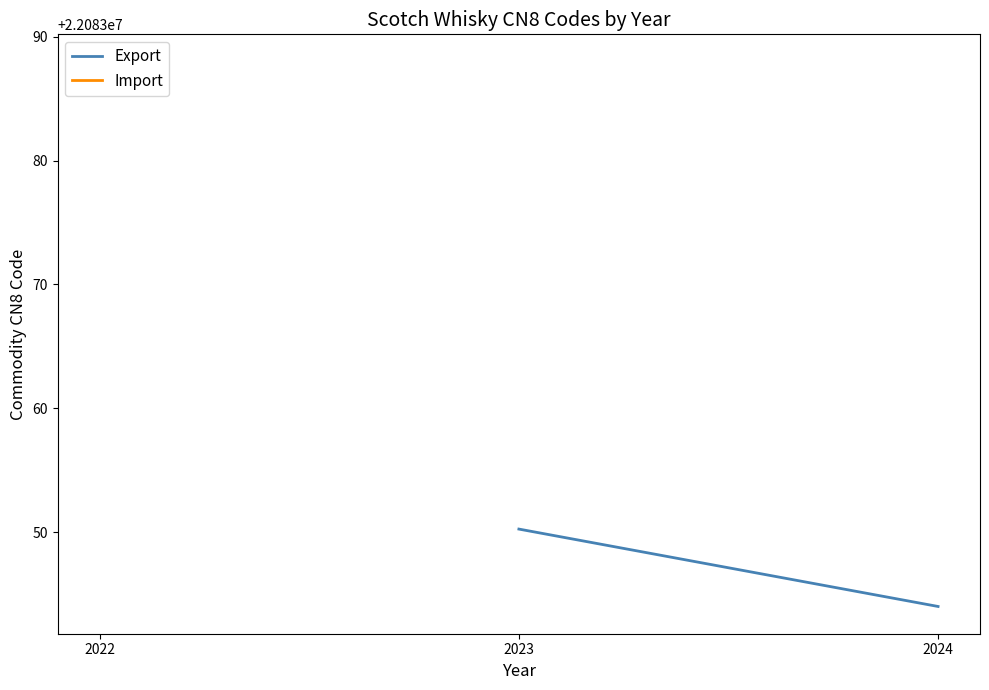

At 2024, list the series in order from smallest to largest.

Export, Import